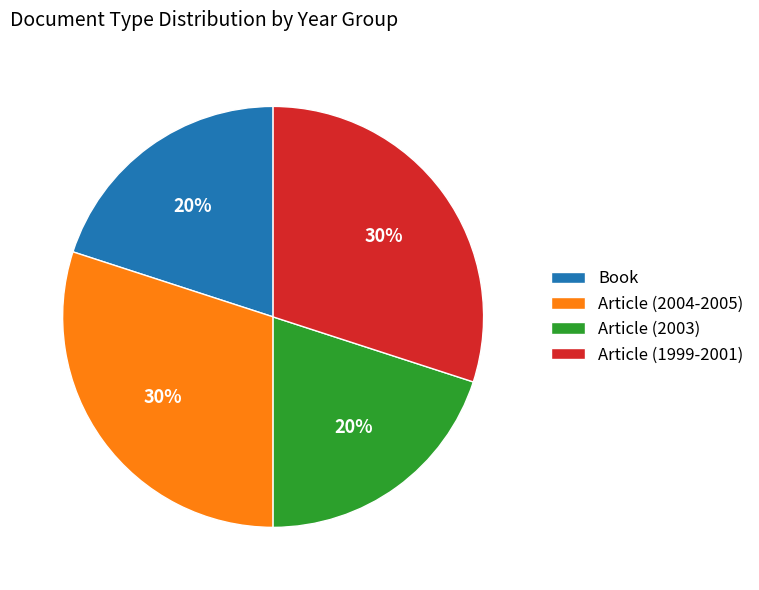

Is it true that Article (2003) is 8% of the pie?

False